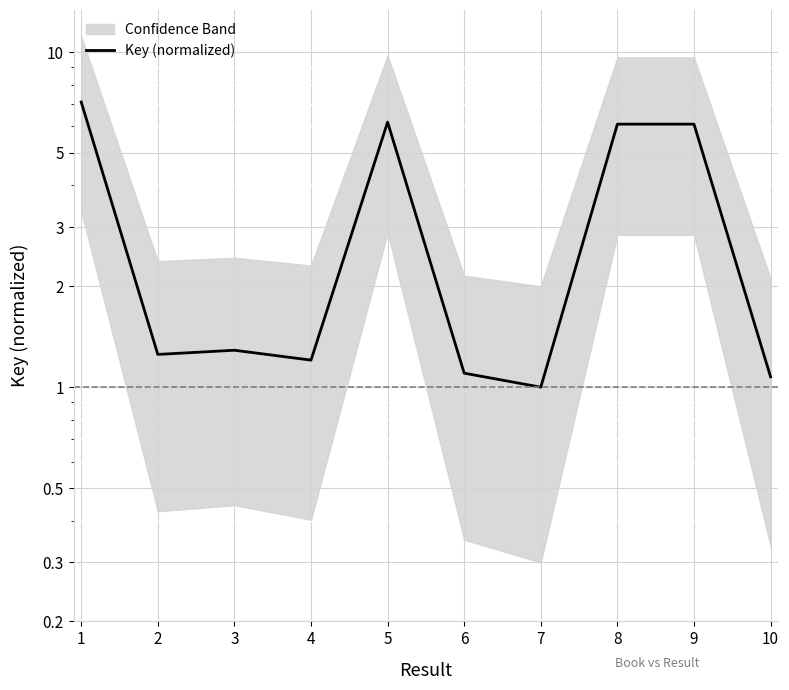

What is the difference between the maximum and minimum values?

6.1